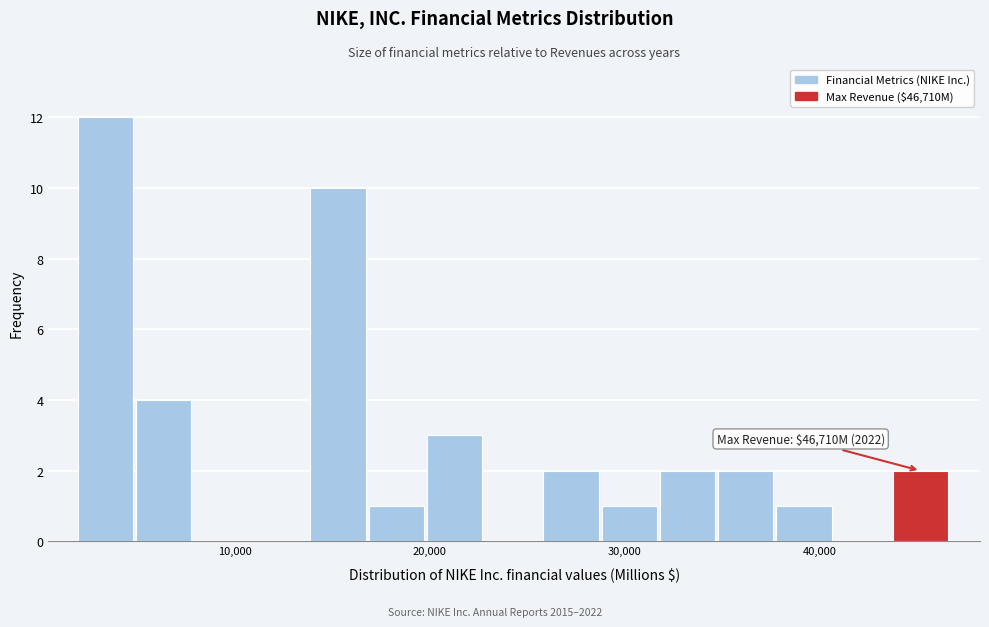

Read against the x-axis, roughly where is the centre of the tallest bar?

3000